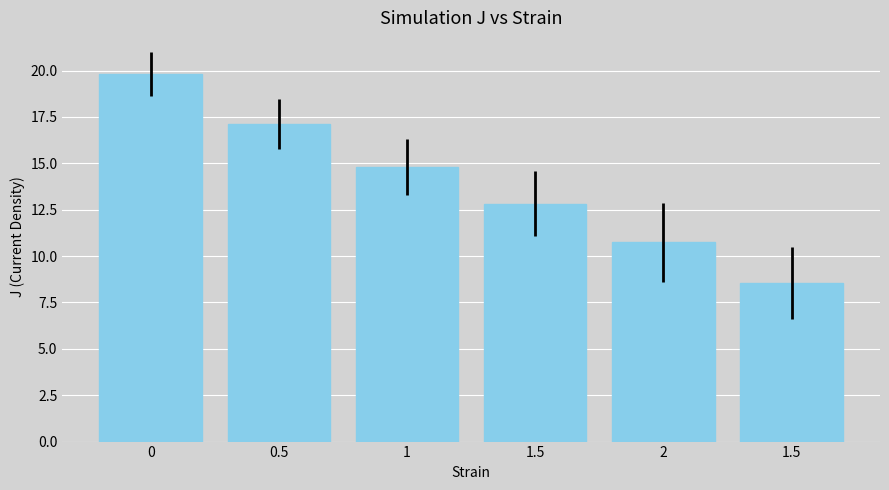

How many bars are there in total?

6